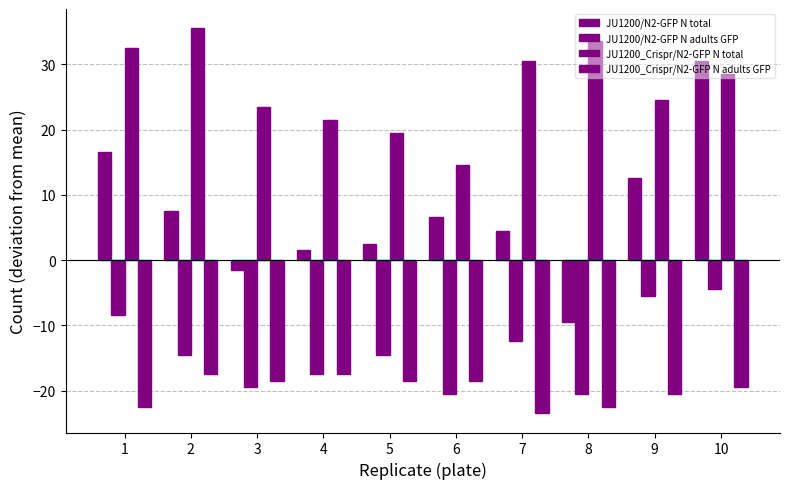

How many groups of bars are there?

10